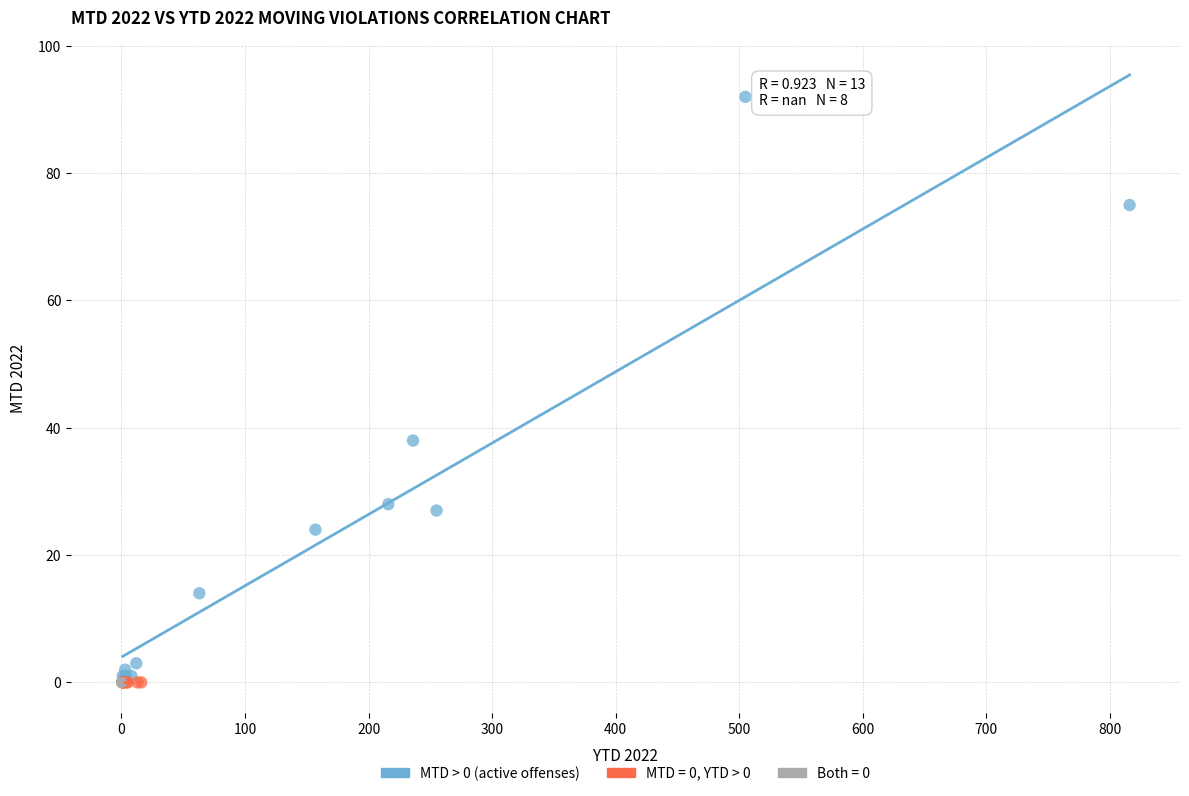

Which series contains the highest Y value?

MTD > 0 (active offenses)